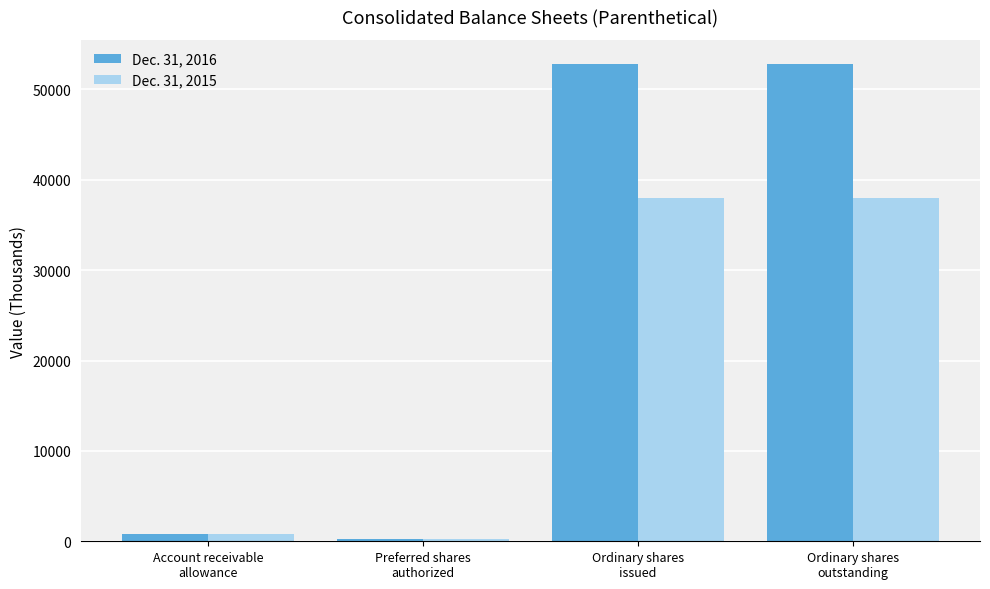

What value does the Dec. 31, 2015 series have at Account receivable
allowance, to the nearest 50?

750